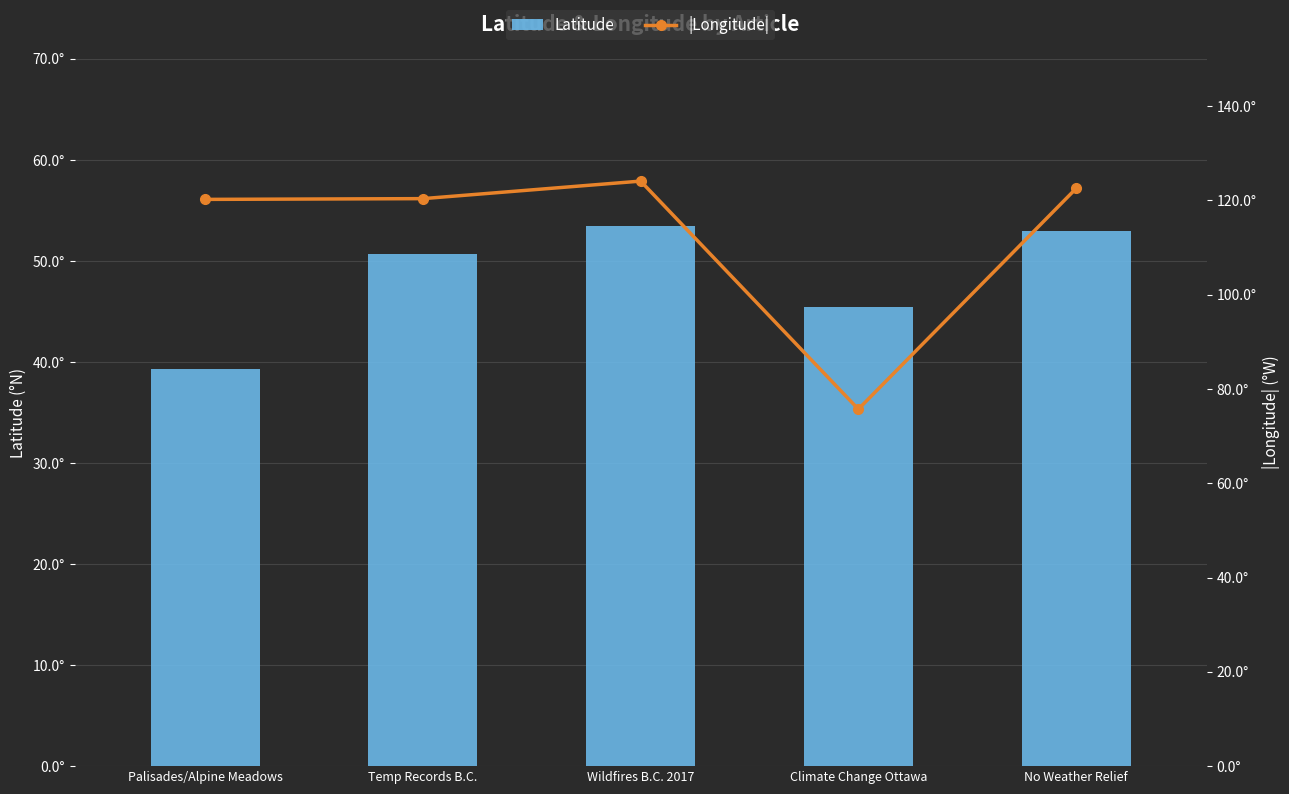

Reading left to right, extract all data points from this chart.

Latitude: 39.3	50.7	53.5	45.4	53.0
|Longitude|: 120.2	120.3	124.1	75.7	122.5